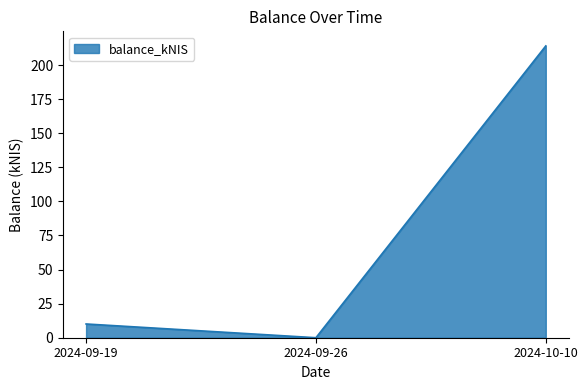

What is the sum of all values?

224.1